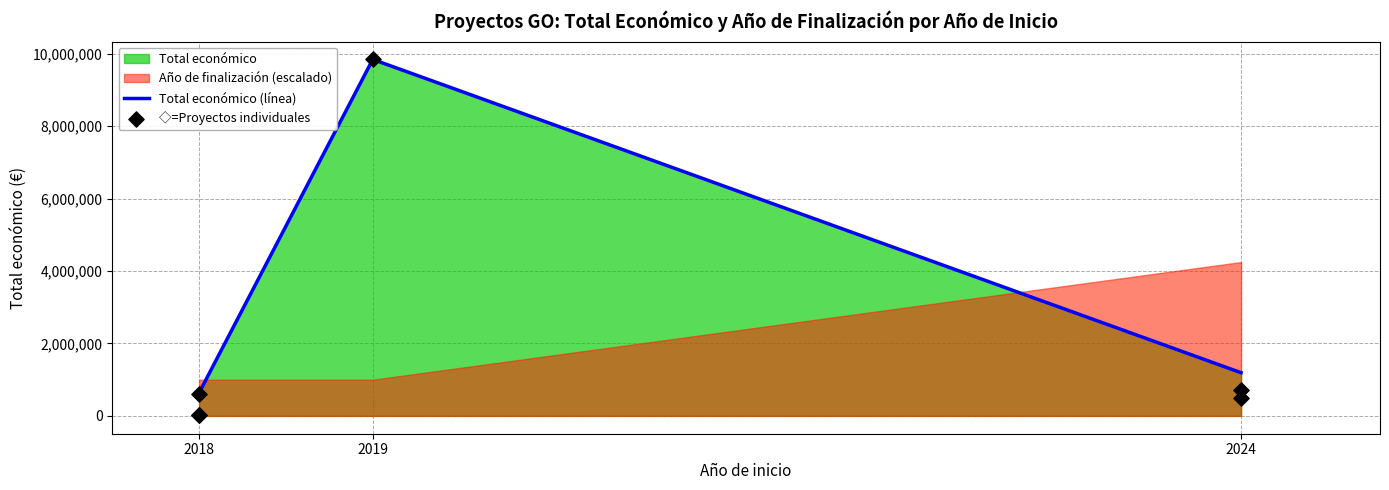

What is the change in value from 2018 (GOPHYTOVID) to 2018 (Mongetes)?

-580836